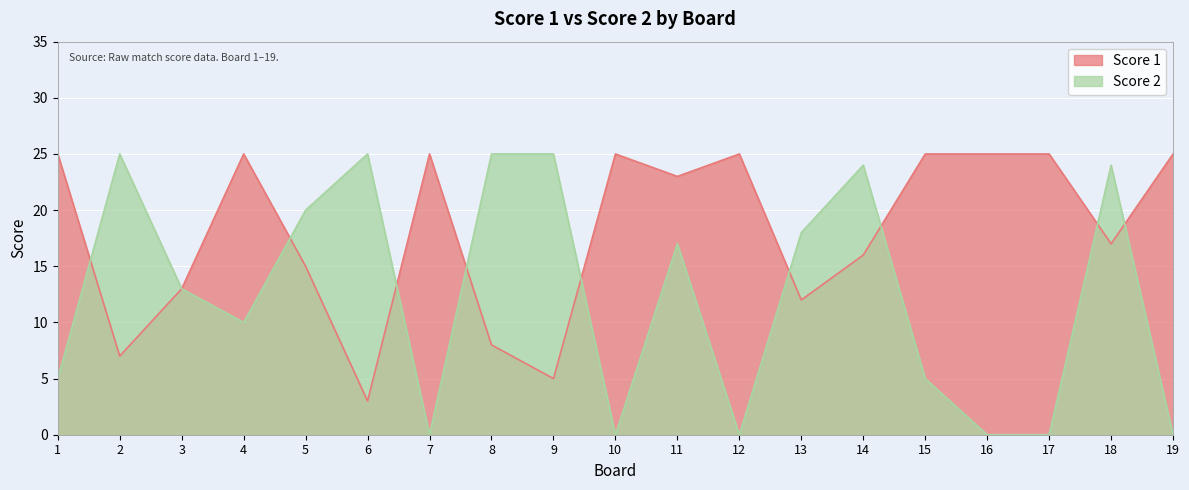

The Score 1 series shows 25 at 1. True or false?

True